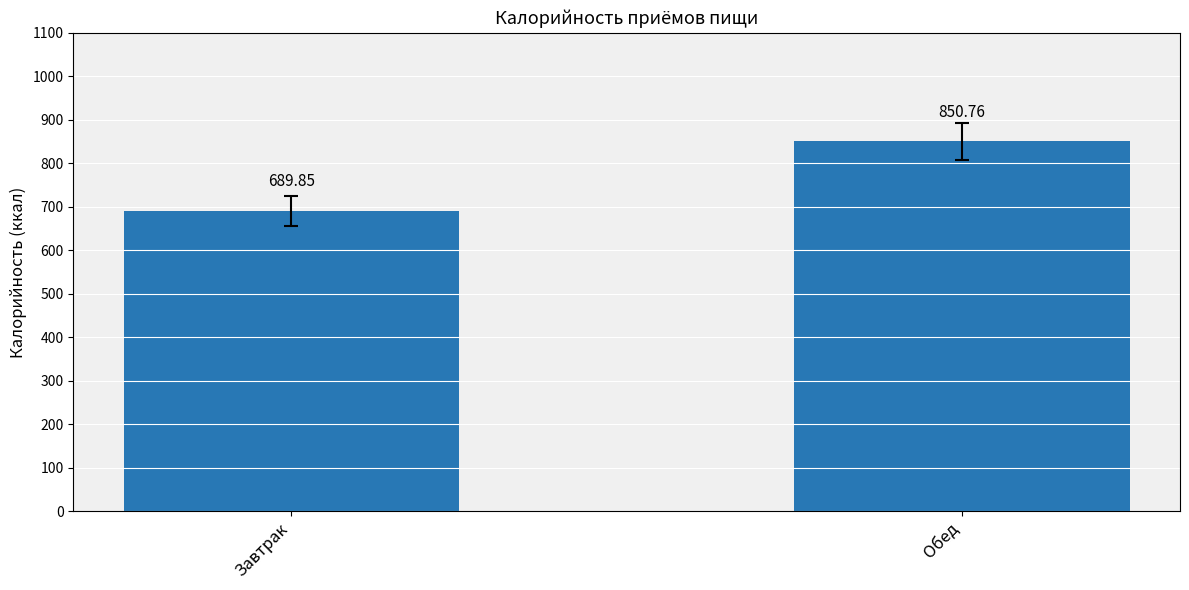

How many data points does each series have?

2